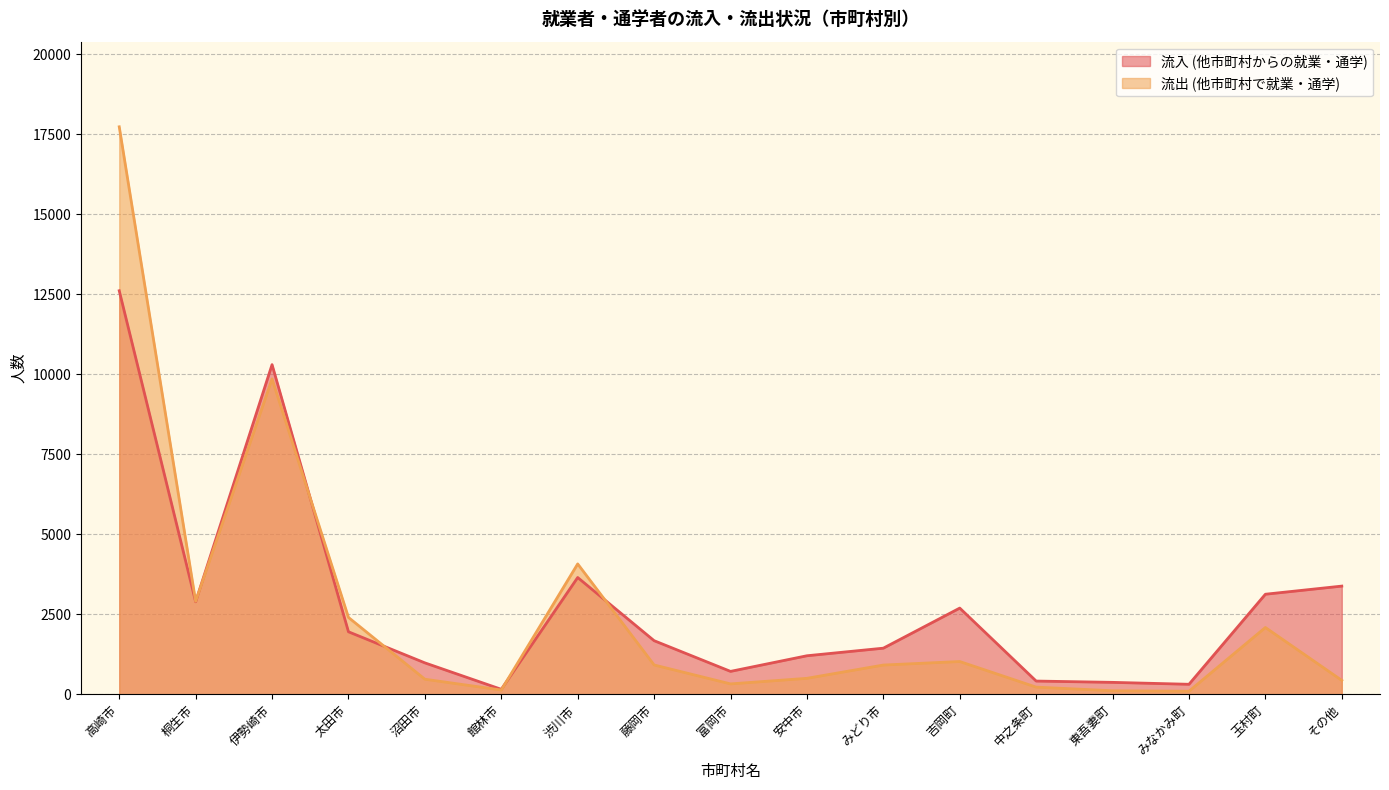

Which series has the largest total across all categories?

流入 (他市町村からの就業・通学)